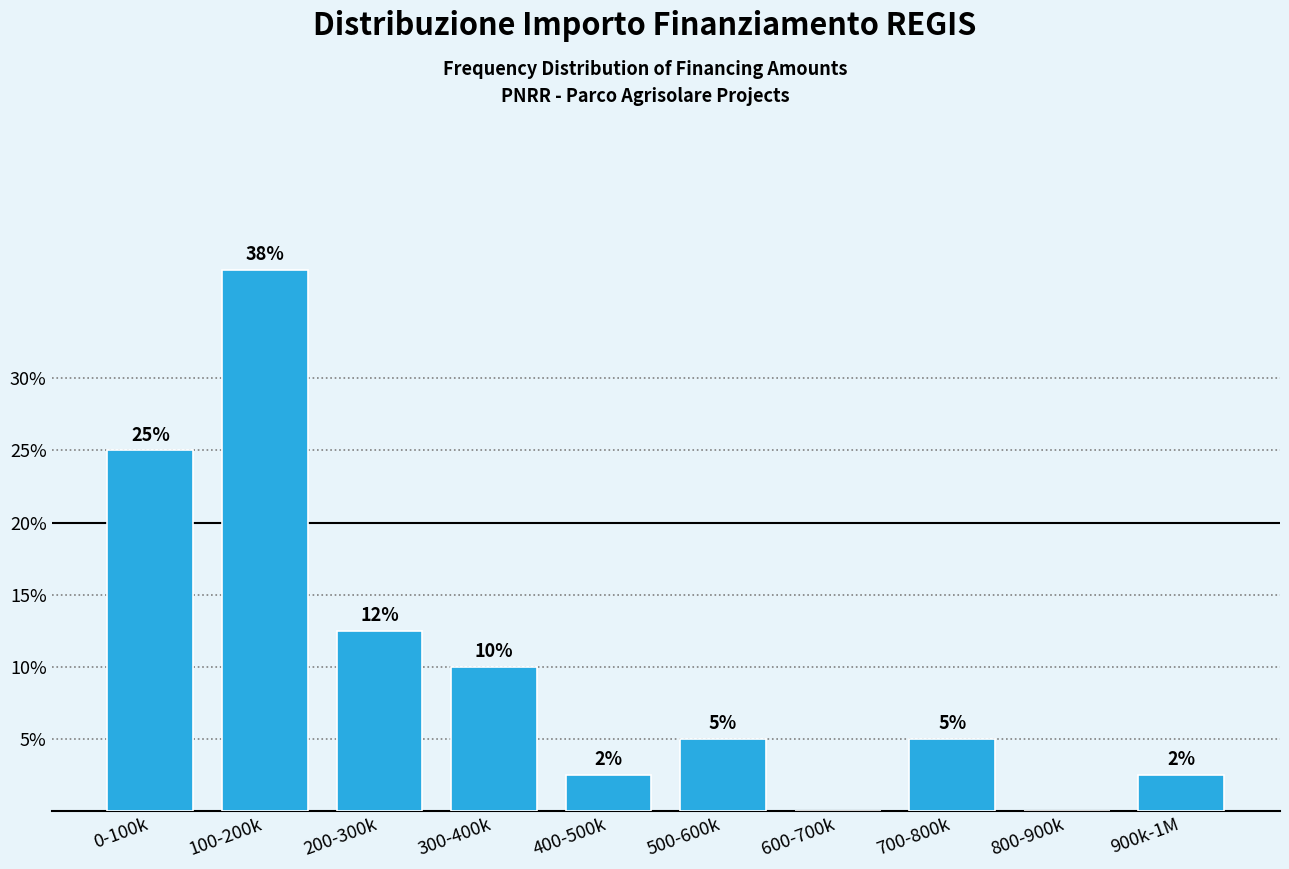

At which label does the data first exceed 5?

0-100k